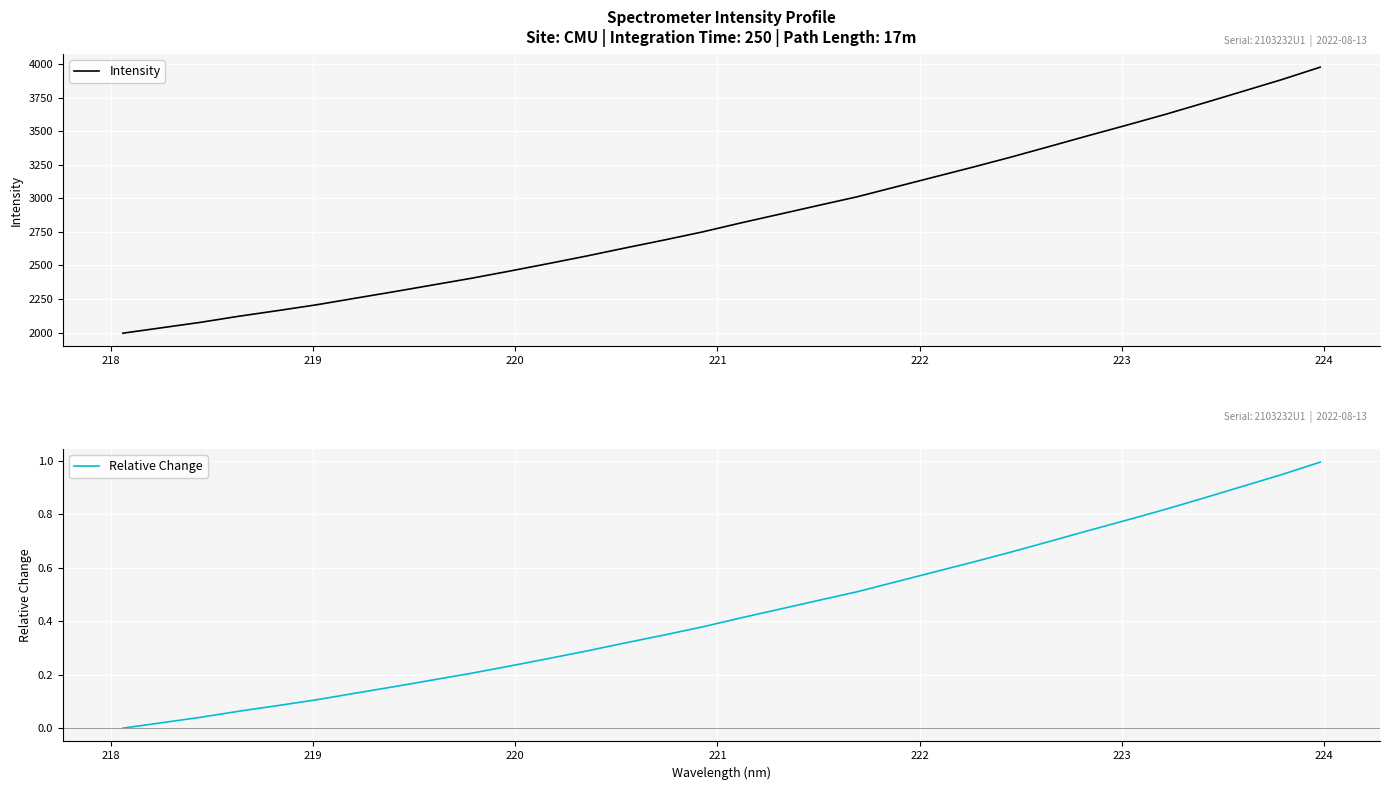

How many series are shown in this chart?

2